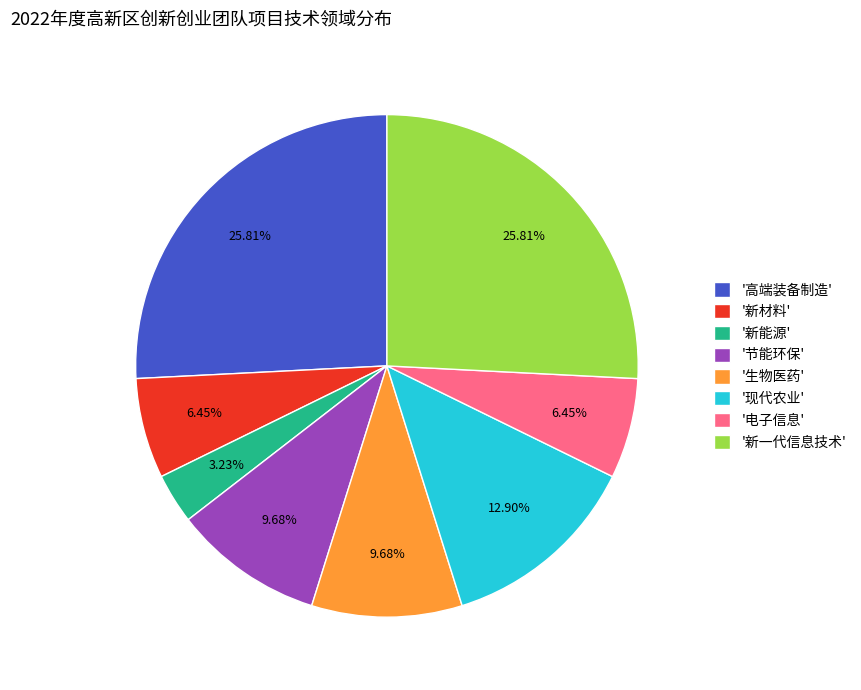

What is the smallest slice in the pie chart?

'新能源'